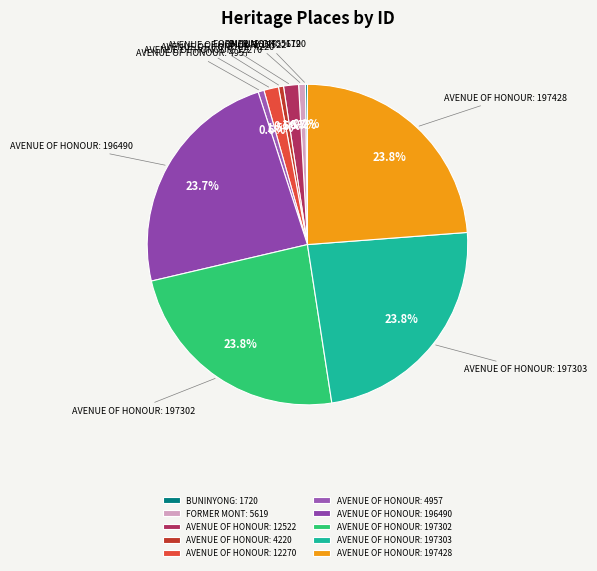

To the nearest percent, what is the difference between the largest and smallest slice percentages?

24%